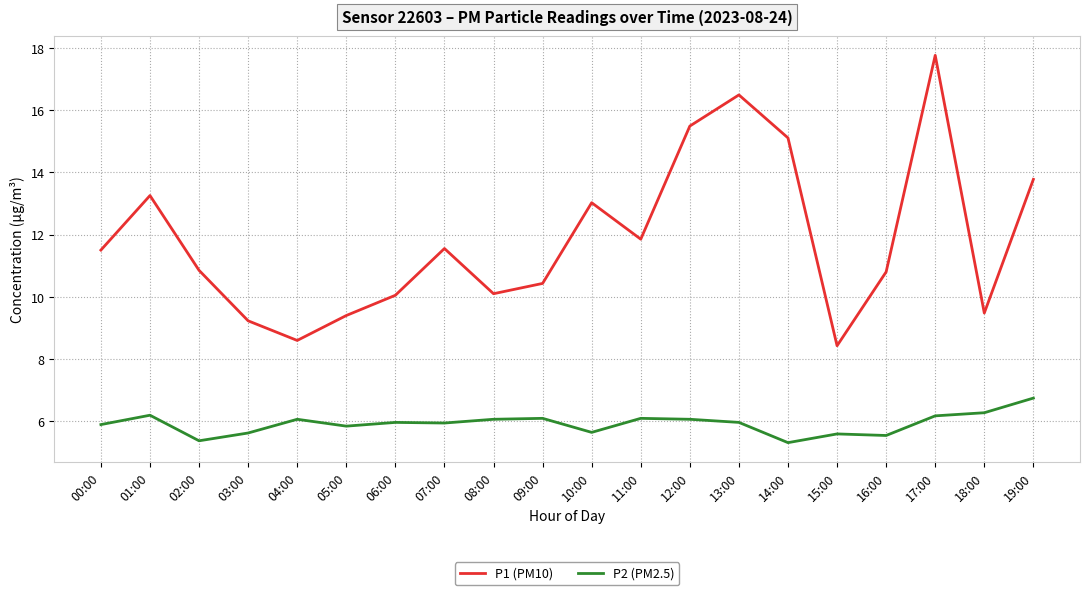

True or false: P2 (PM2.5) and P1 (PM10) intersect in this chart.

False